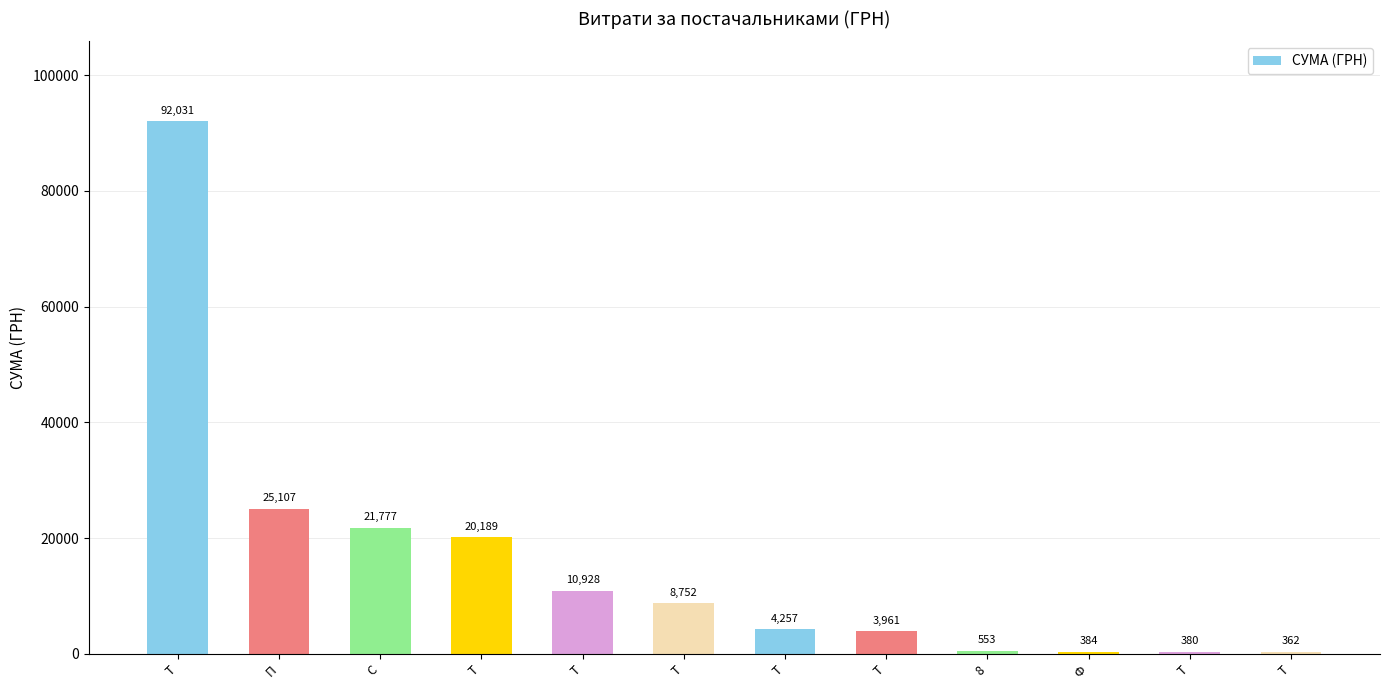

Does the chart contain any negative values?

No